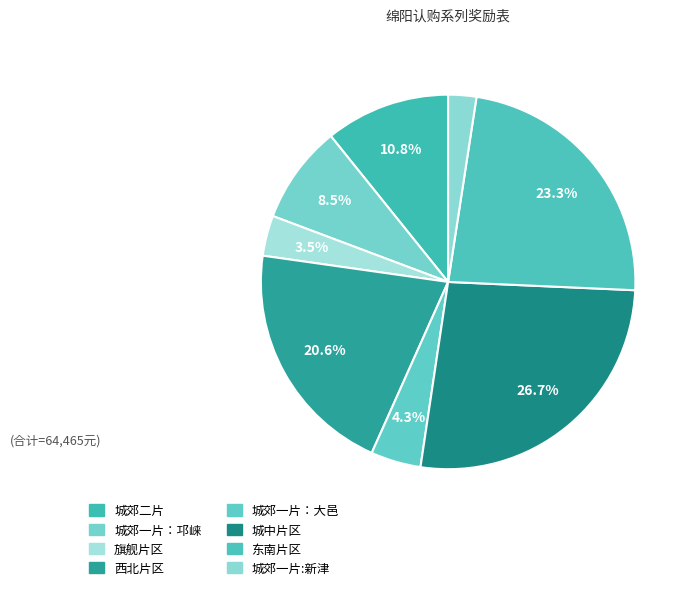

Which has a higher value, 西北片区 or 东南片区?

东南片区